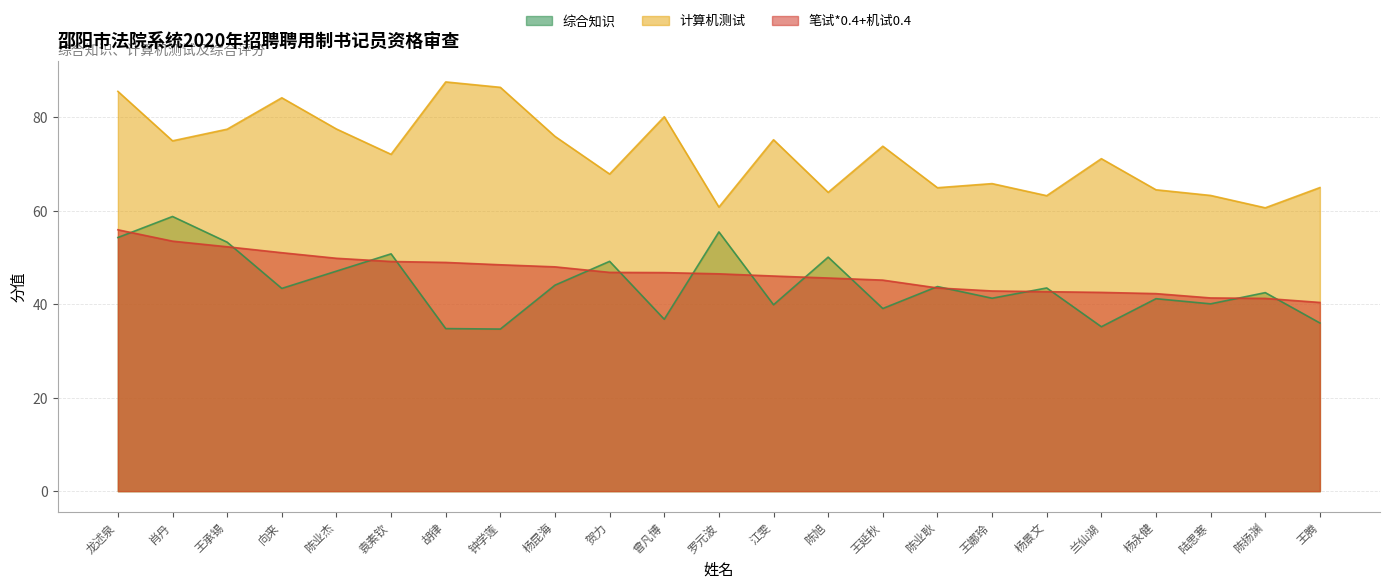

At which category is the sum across all series the highest?

龙述泉